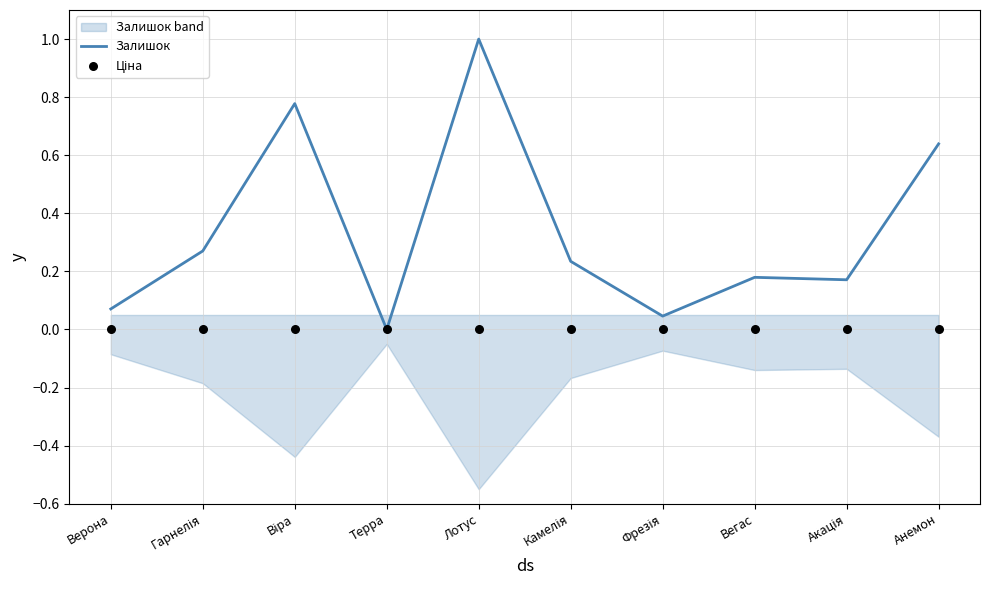

At how many categories does at least one series exceed 0?

9